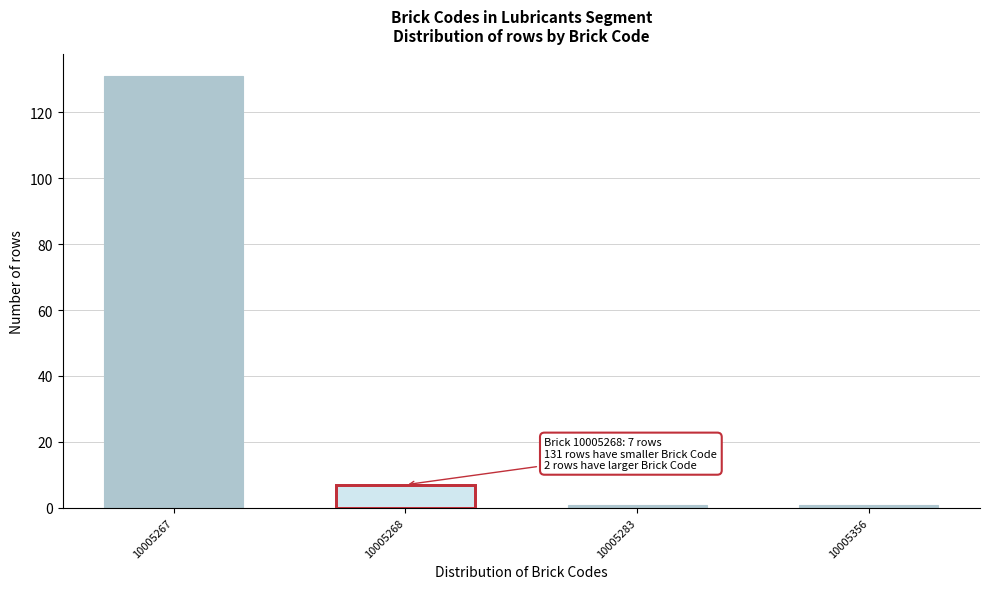

Reading left to right, list all the values displayed in this chart.

131	7	1	1